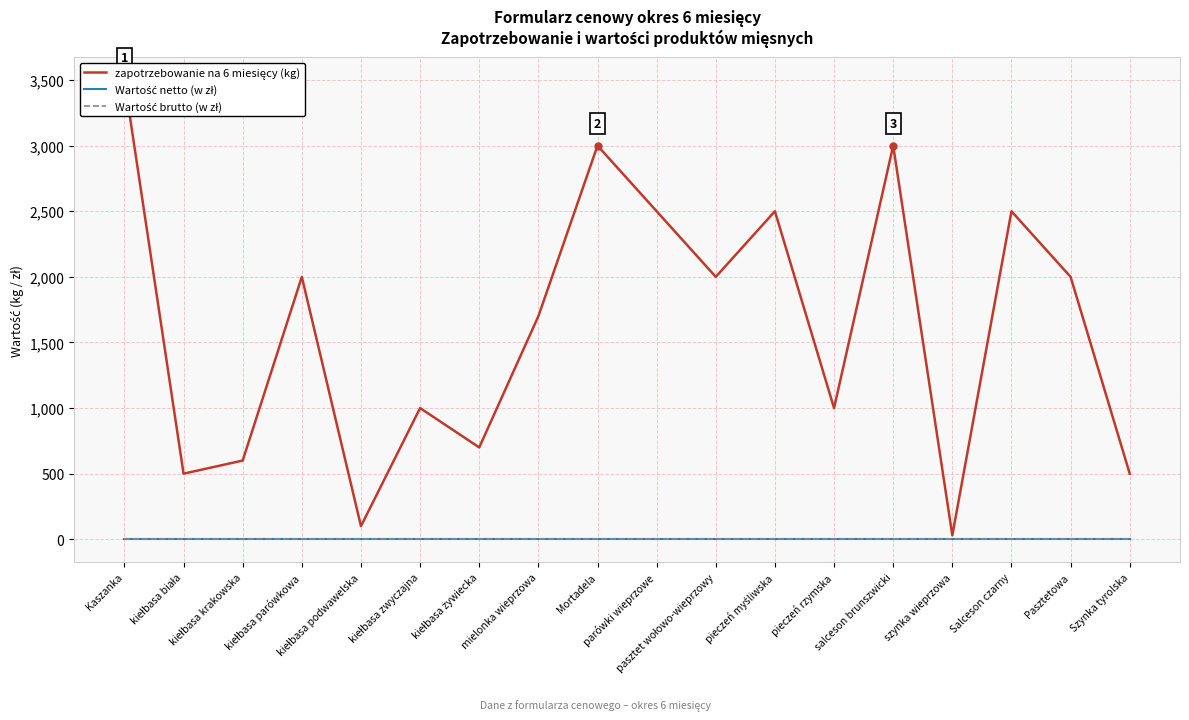

At which category does zapotrzebowanie na 6 miesięcy (kg) reach its first local valley?

kiełbasa biała